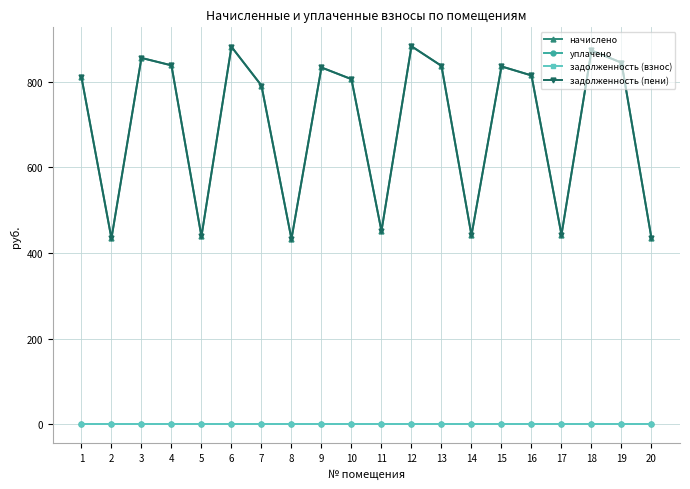

At which category is the sum across all series the highest?

12